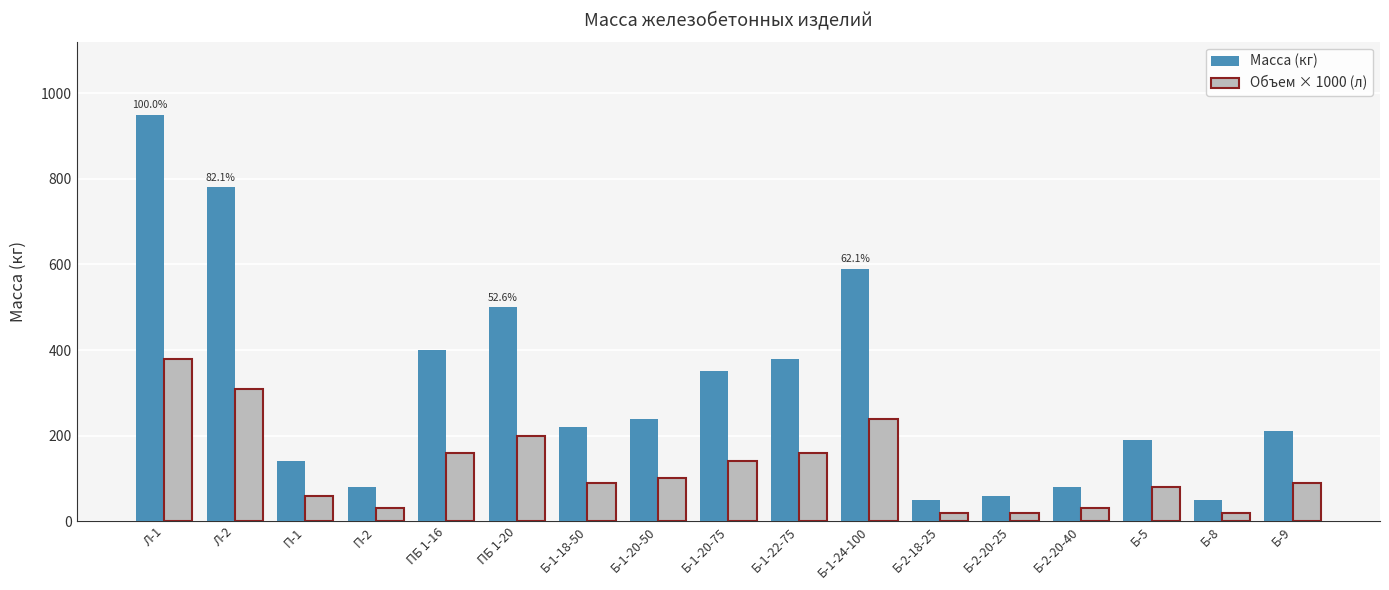

How many categories are shown in the chart?

17